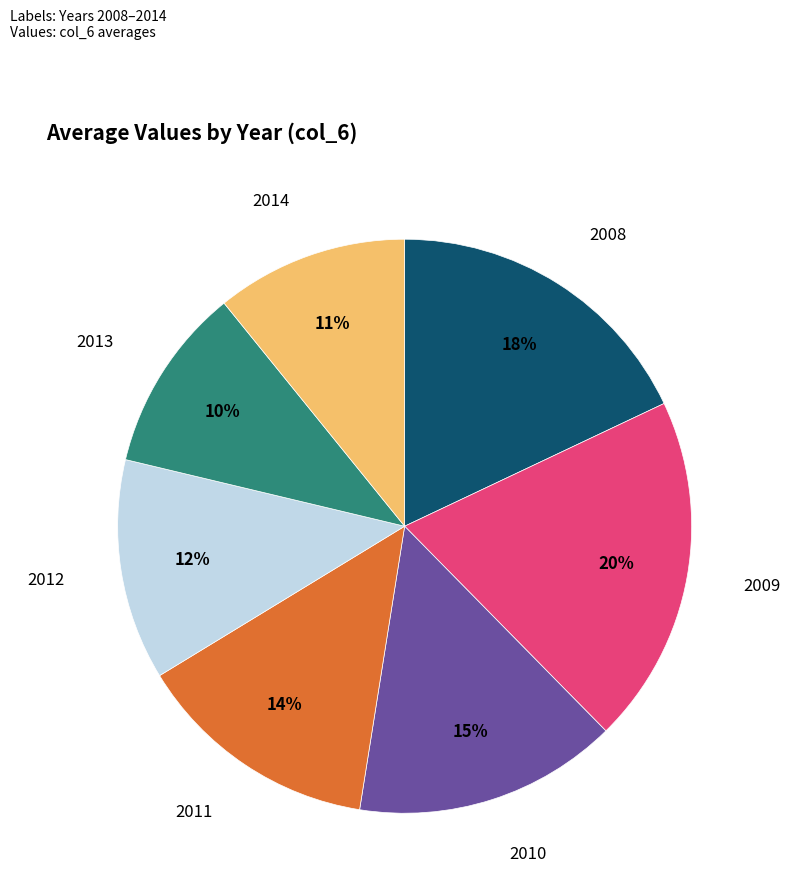

To the nearest percent, what is the average slice percentage?

14%